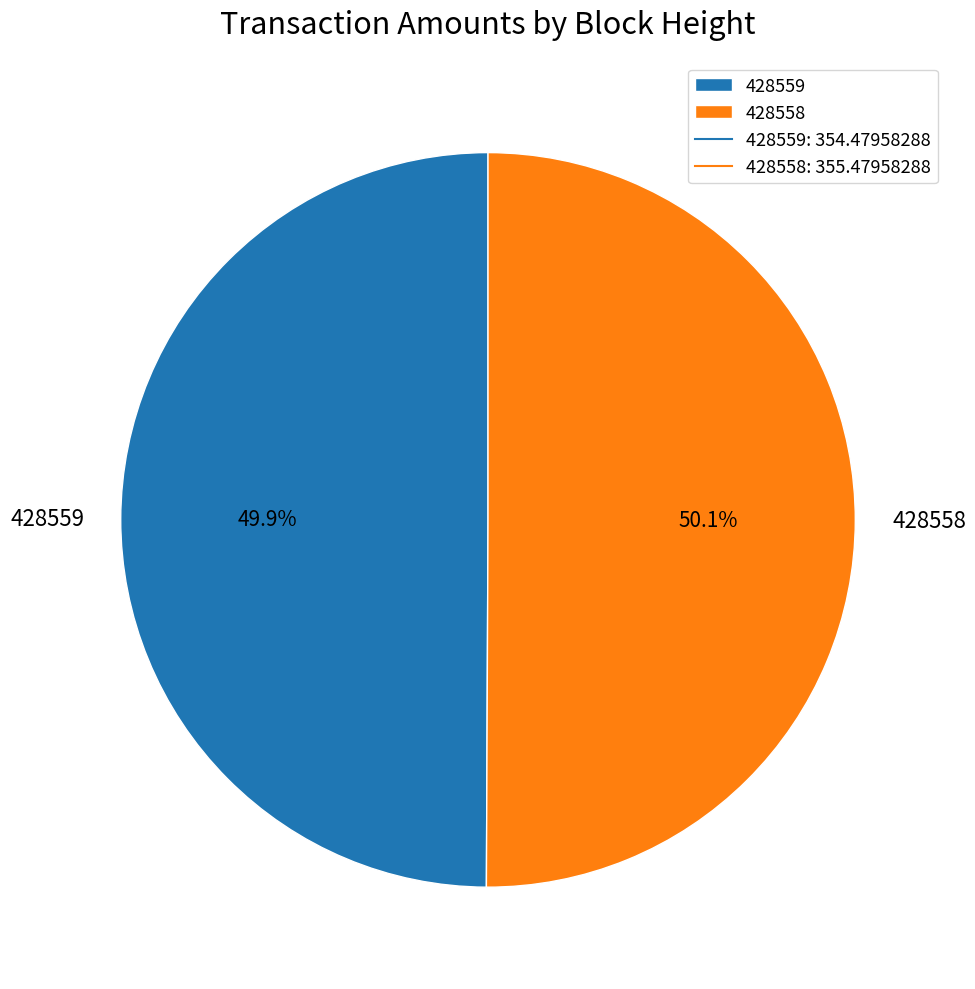

What is the total percentage of 428558 and 428559?

100.0%